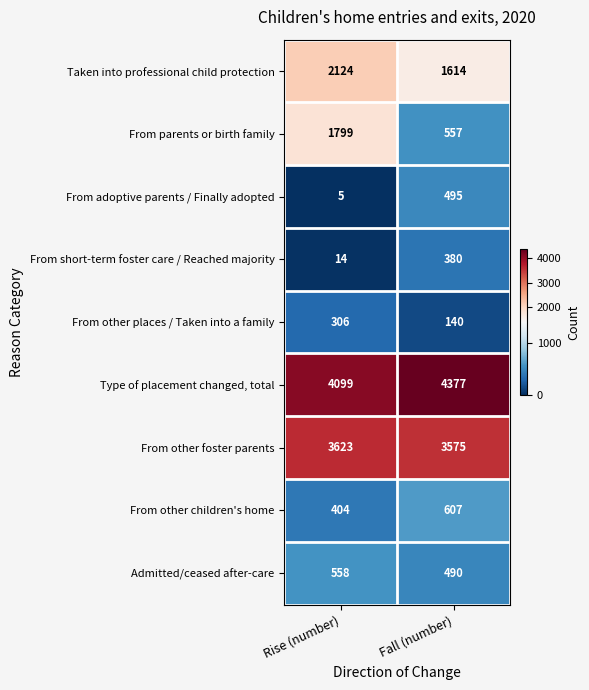

Which series has the largest total across all categories?

Type of placement changed, total